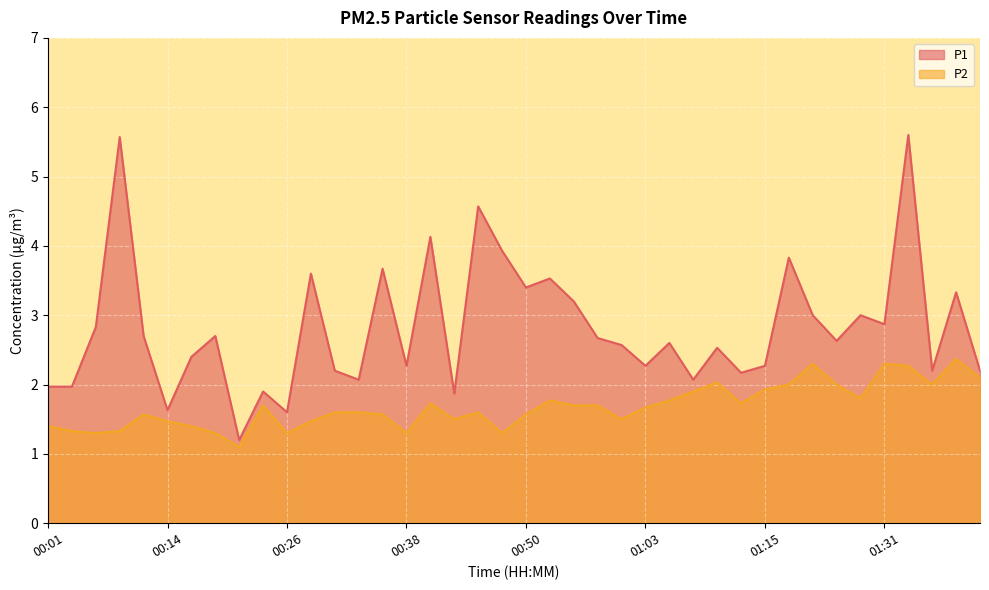

What are all the series names shown in the legend?

P1, P2